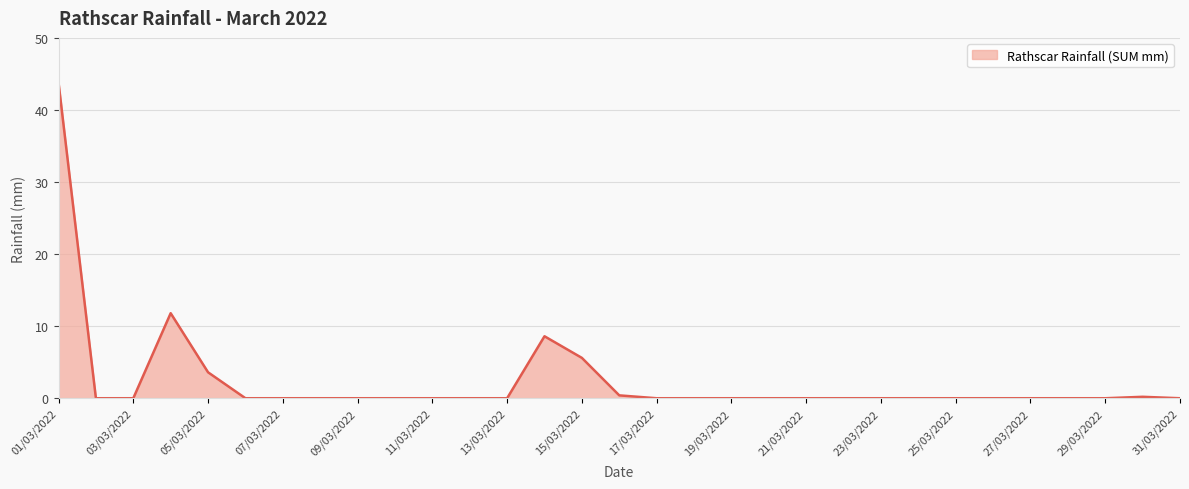

What is the difference between the second highest and second lowest values?

11.8